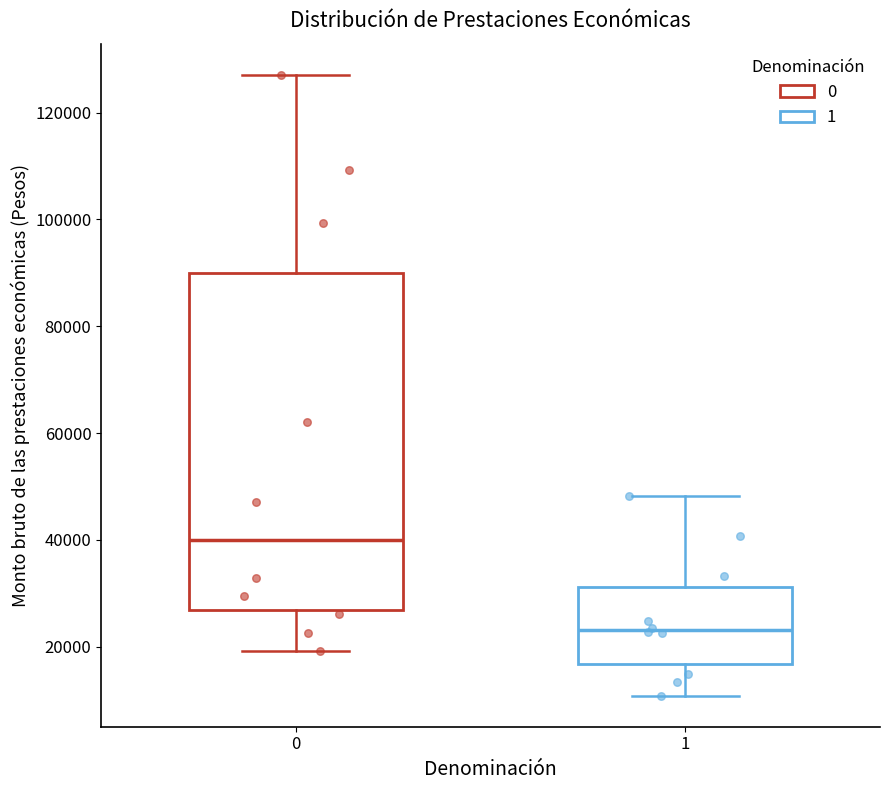

Reading left to right, transcribe this box plot: for each box, give where its median line is, the range the box spans, and where its two whiskers end, as read against the y-axis. The values are not printed on the chart, so give them approximately, as read against the axis.

0: median 40000, box 26000 to 90000, whiskers 20000 to 128000
1: median 24000, box 16000 to 32000, whiskers 10000 to 48000